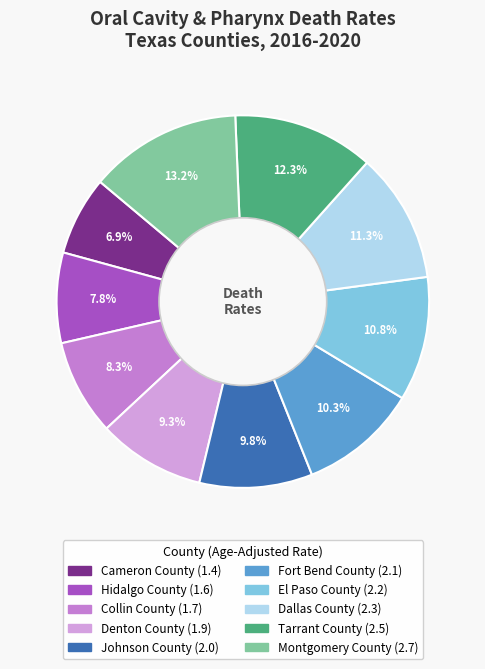

Is Dallas County the majority of the pie?

No